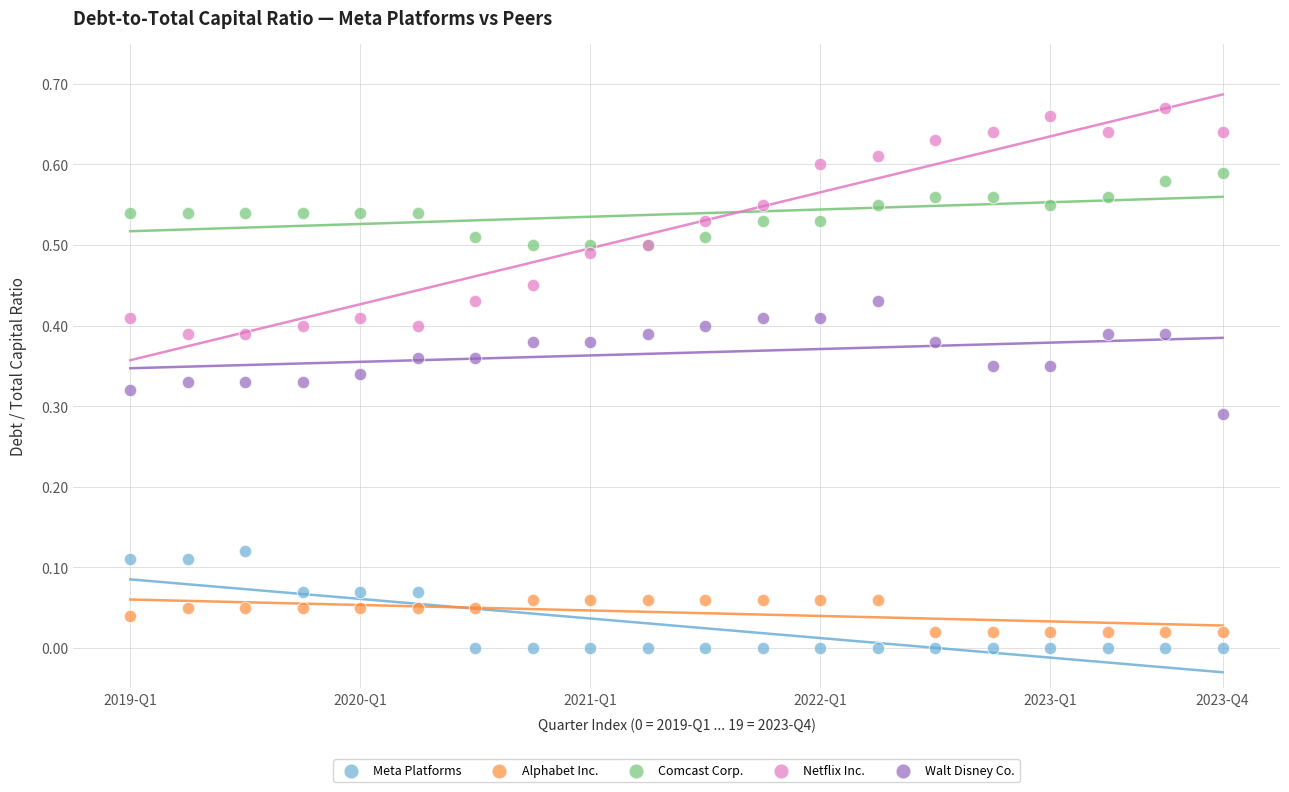

Which series contains the highest Y value?

Netflix Inc.